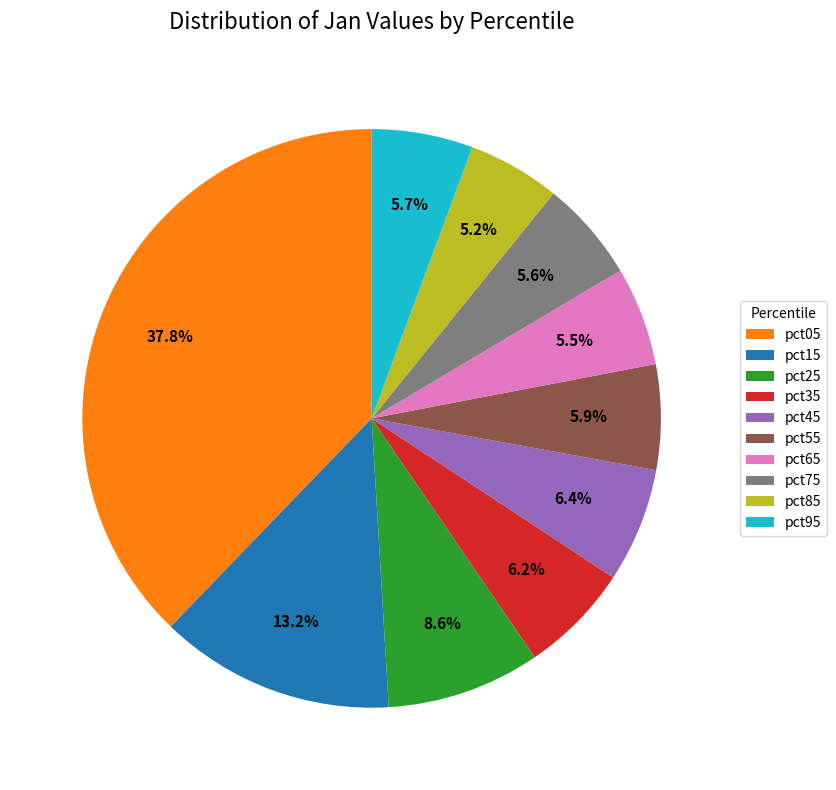

Is pct75 the majority of the pie?

No